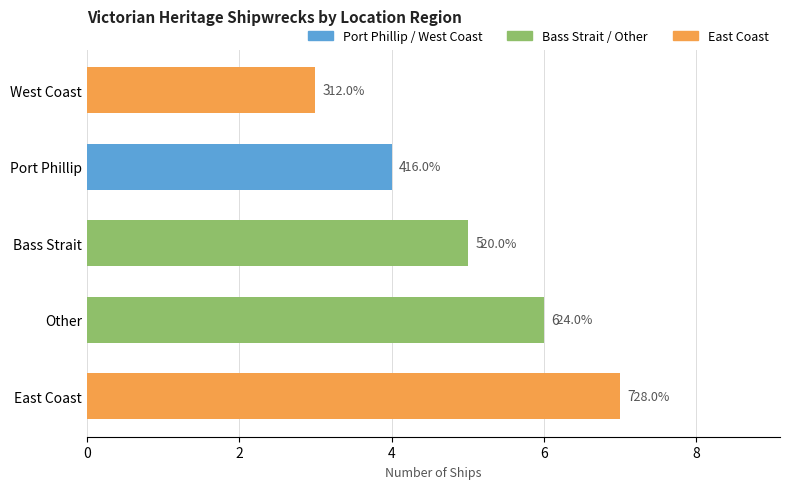

Which label corresponds to the largest value in the chart?

East Coast